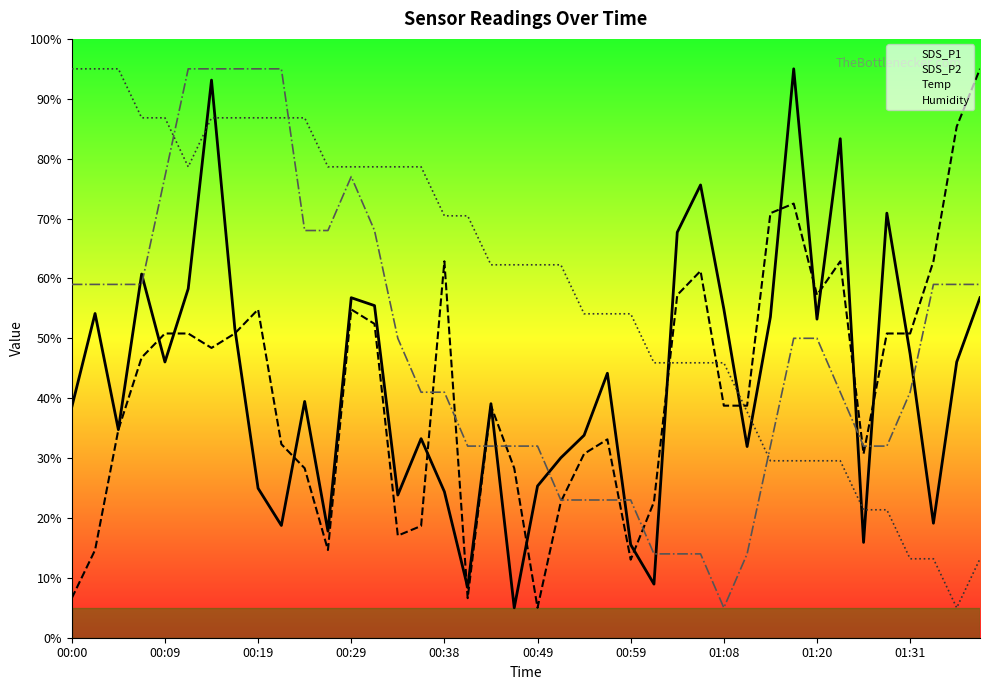

True or false: Temp and SDS_P2 cross at least once.

True